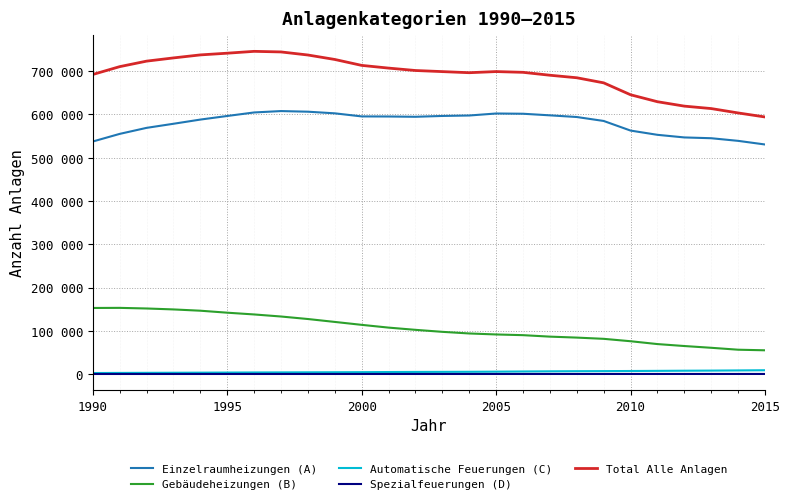

What are all the series names shown in the legend?

Einzelraumheizungen (A), Gebäudeheizungen (B), Automatische Feuerungen (C), Spezialfeuerungen (D), Total Alle Anlagen